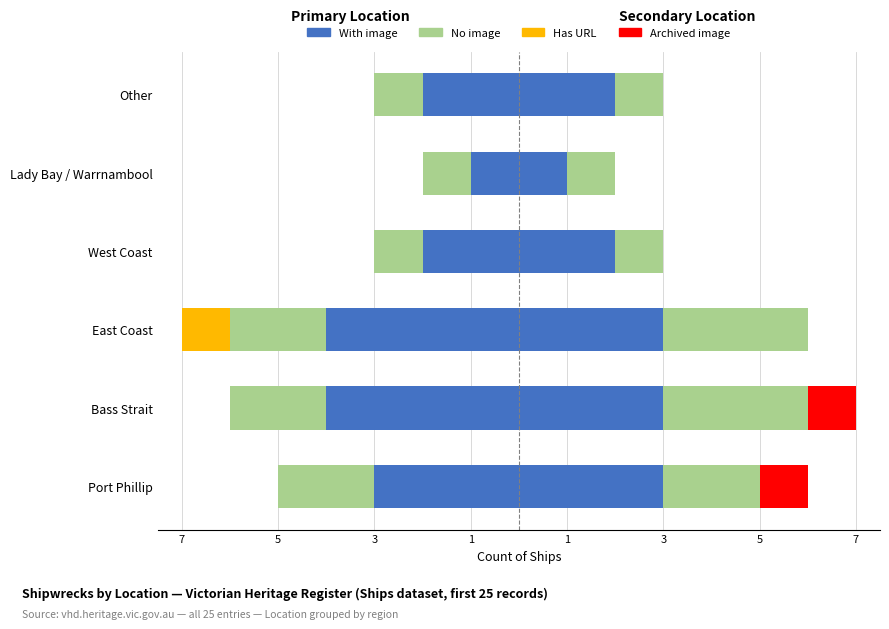

The No image series shows -1 at Lady Bay / Warrnambool. True or false?

False